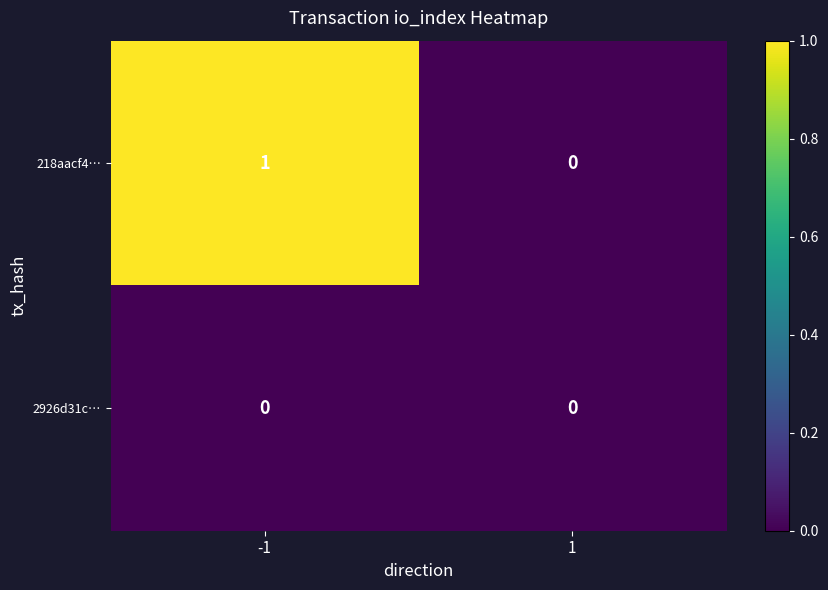

True or false: 2926d31c… has a value of 0 at -1.

True